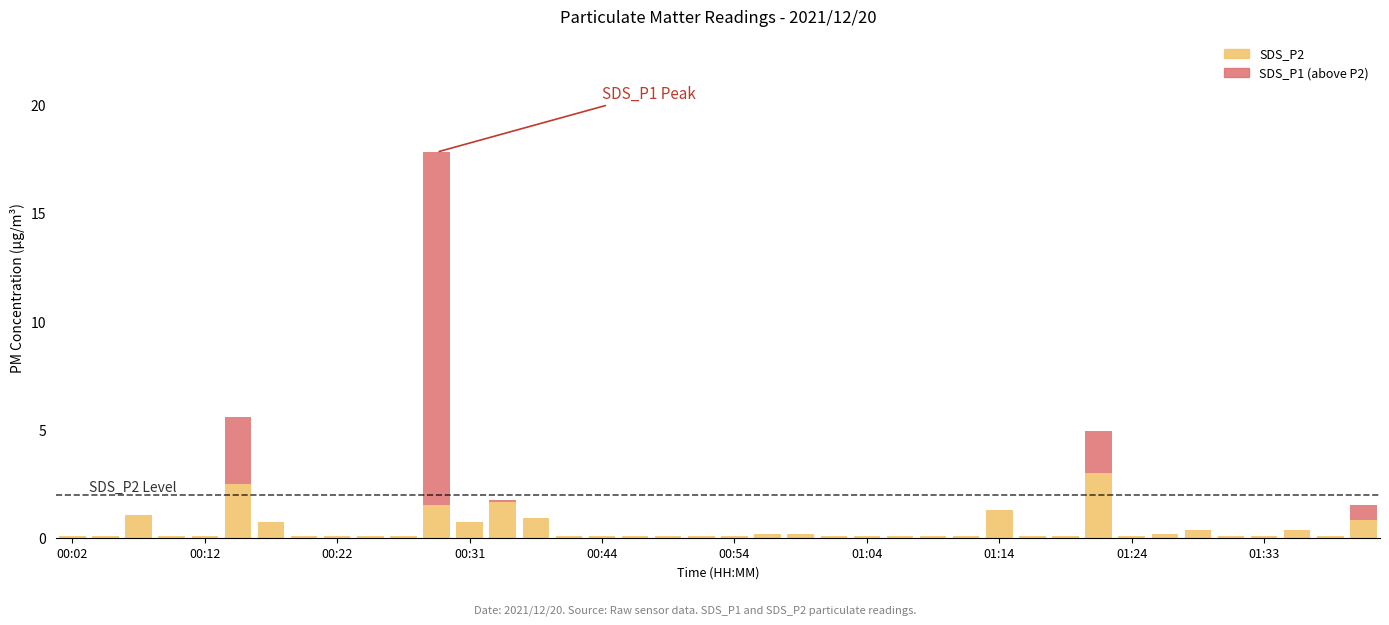

What is the maximum value for SDS_P2?

3.0